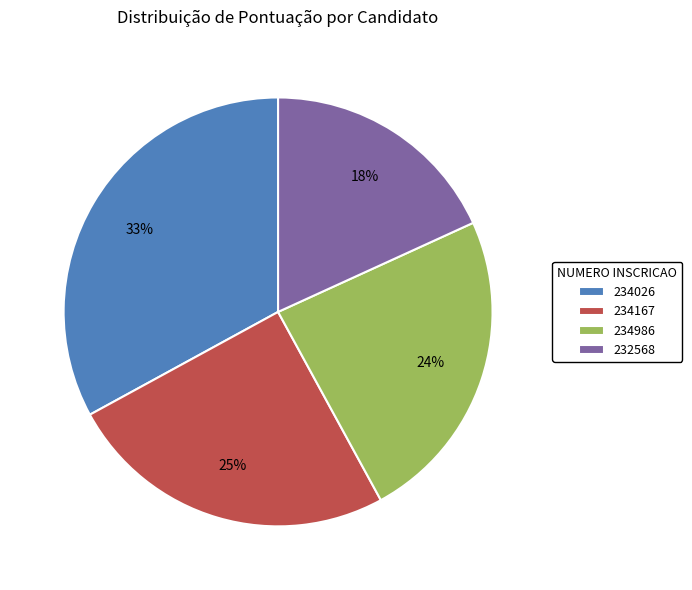

To the nearest percent, what is the combined percentage of 234026 and 234986?

57%